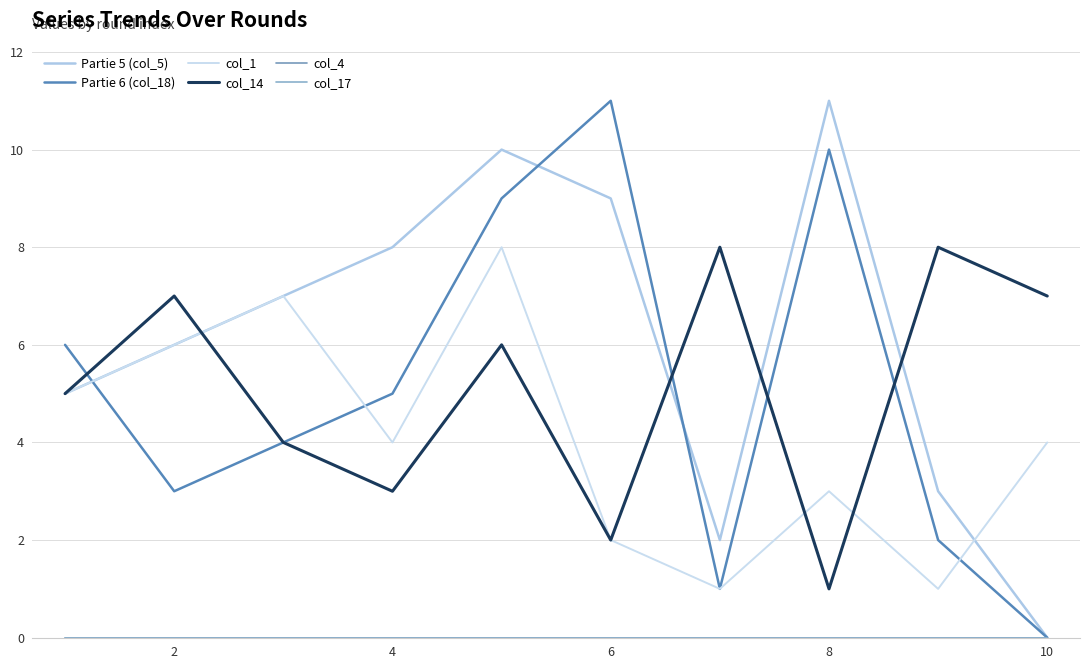

Which series ends up on top after the final intersection of Partie 6 (col_18) and col_1?

col_1